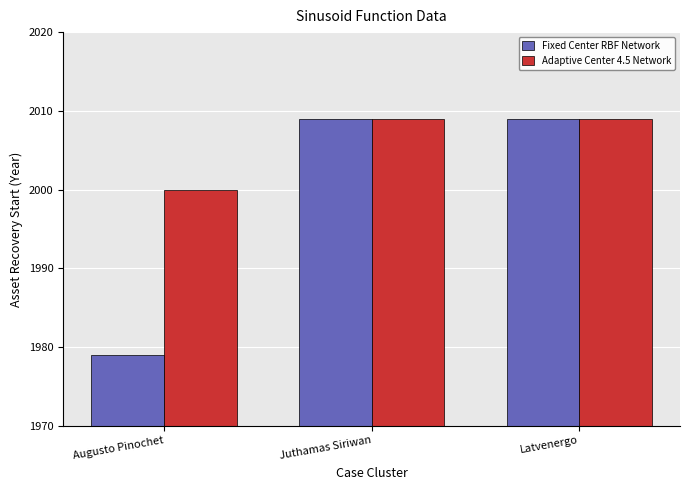

Rank the series by their average value, from lowest to highest.

Fixed Center RBF Network, Adaptive Center 4.5 Network